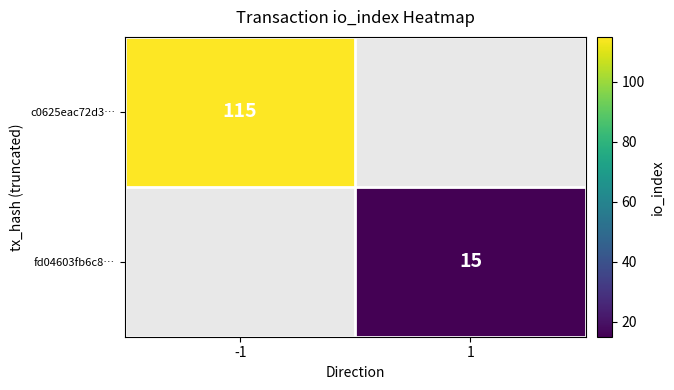

True or false: fd04603fb6c8… has a value of 15 at 1.

True